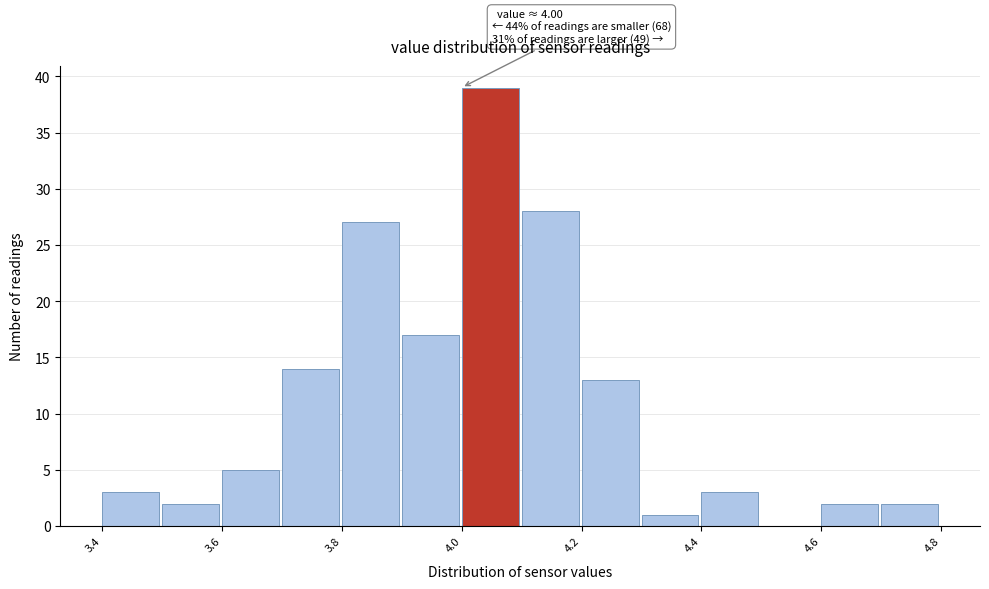

Which range on the x-axis has the tallest bar?

4.0 to 4.1